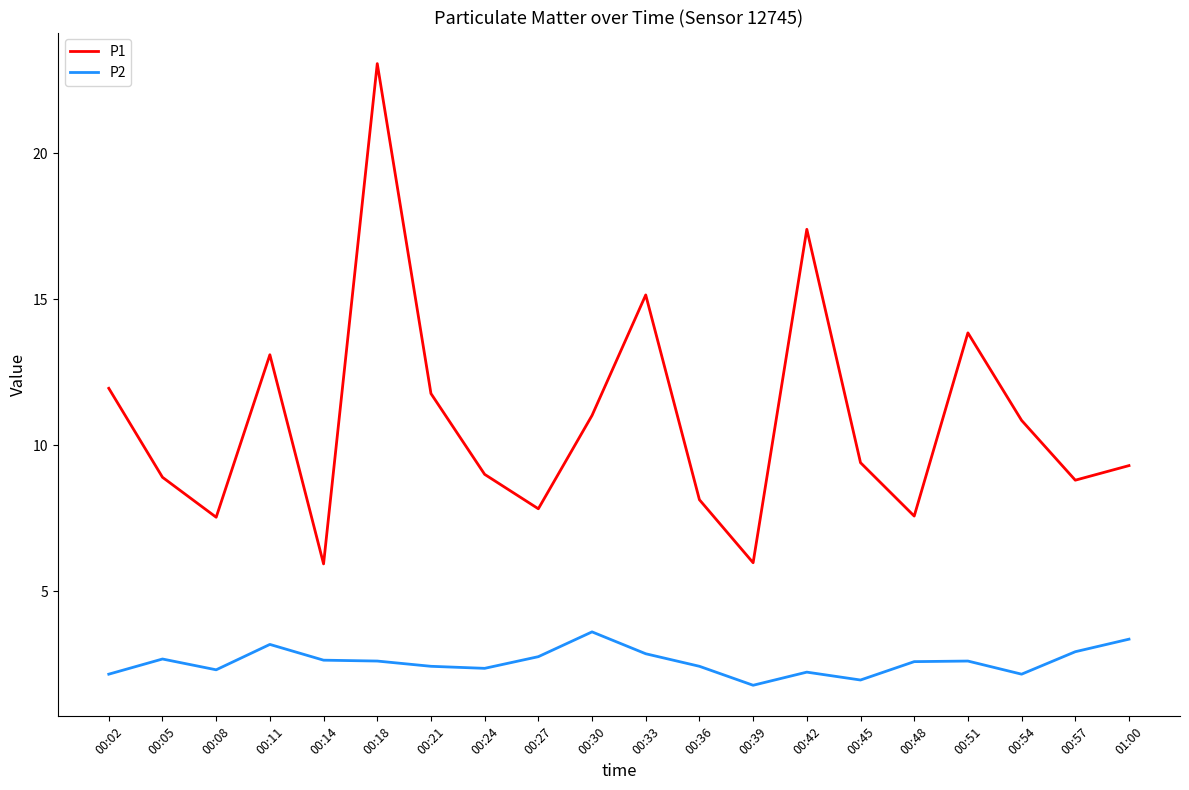

The value of P1 at 00:54 is 15.3. True or false?

False